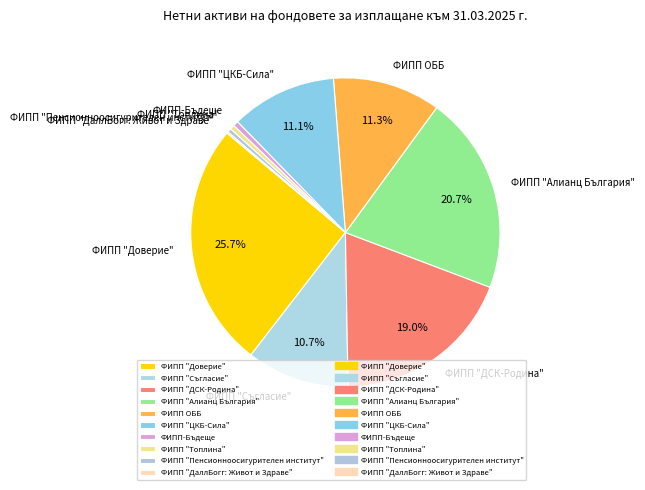

Does ФИПП "Алианц България" account for over 50% of the chart?

No